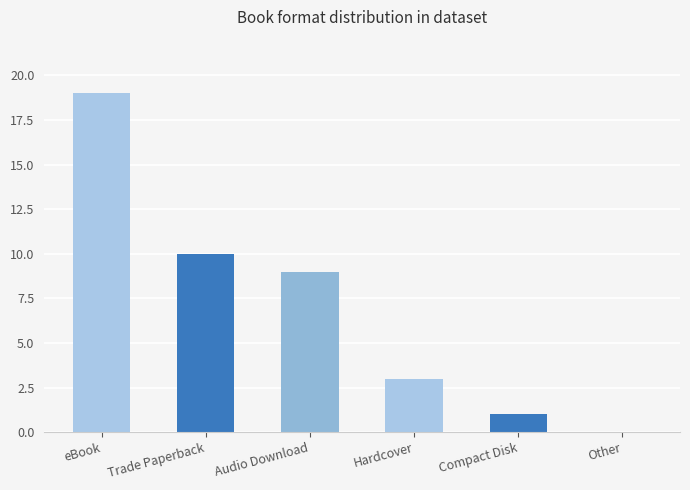

What is the approximate value at Compact Disk?

1